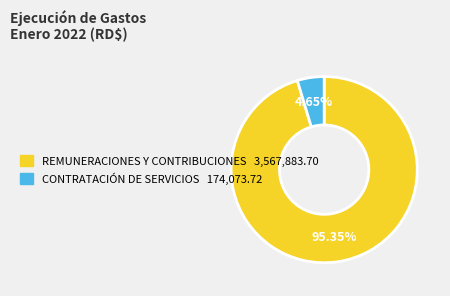

Is there a majority slice in this chart?

Yes